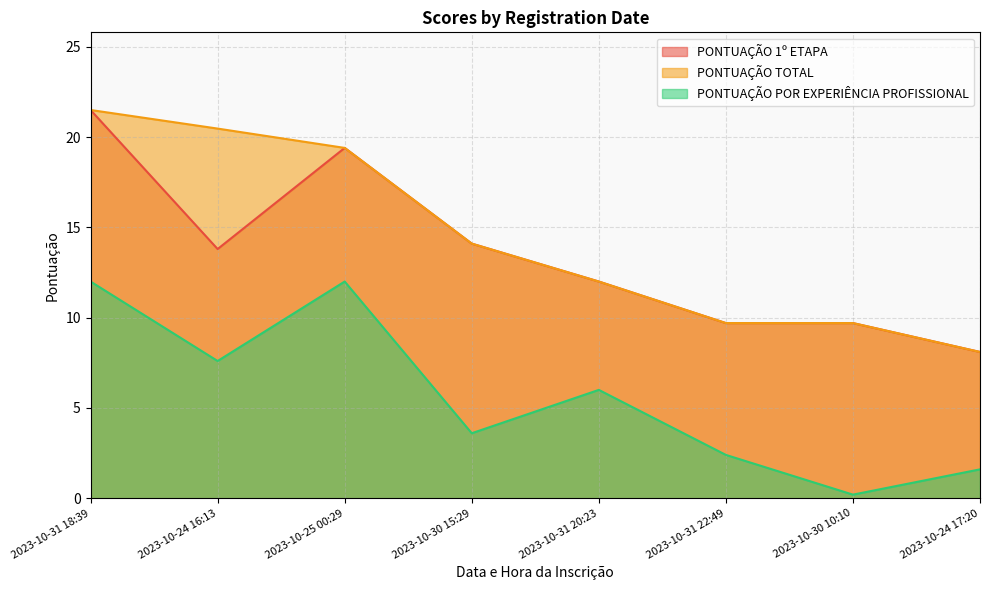

Count the number of data series in this chart.

3